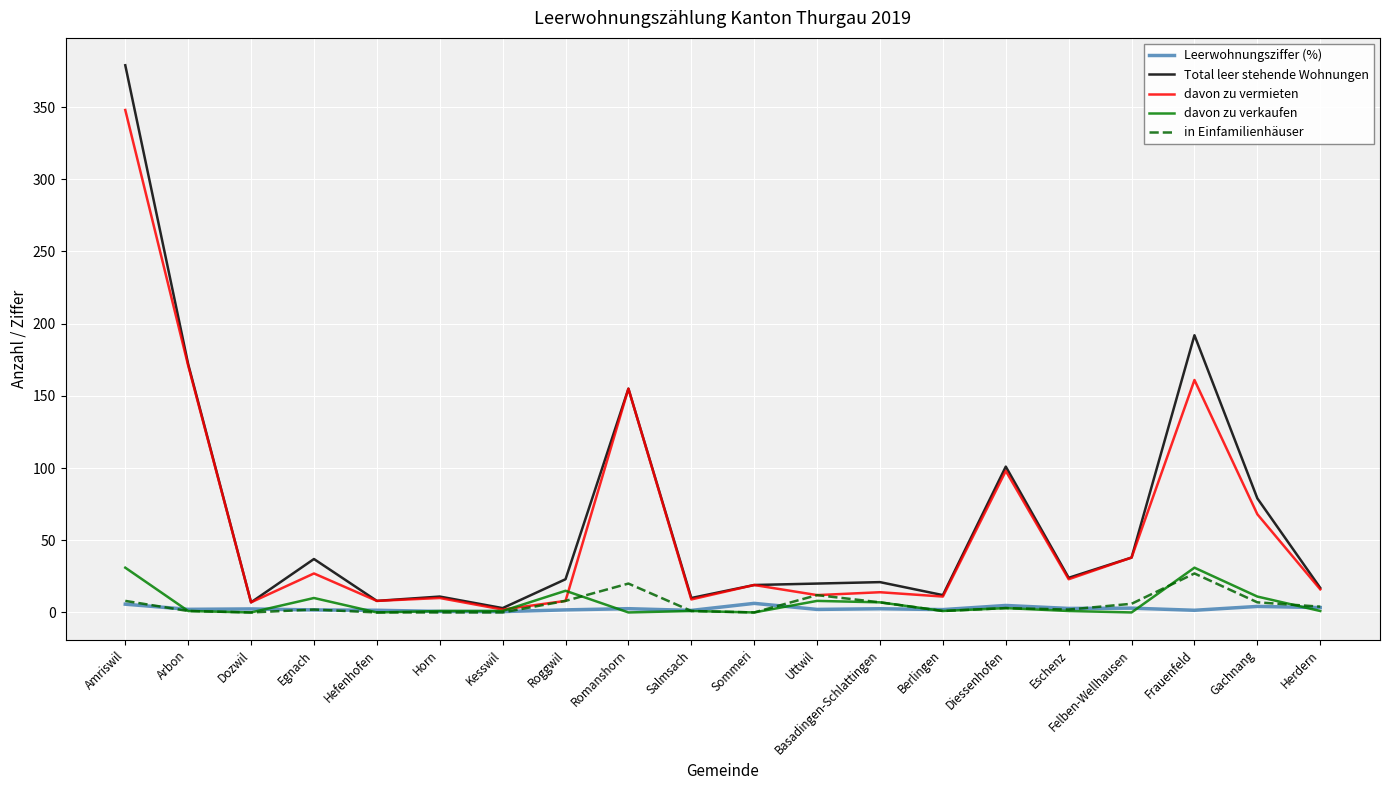

Which series has the widest spread of values?

Total leer stehende Wohnungen